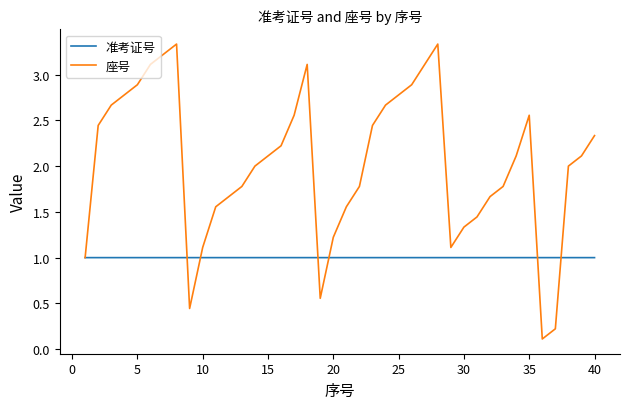

Rank the series by their maximum value, from lowest to highest.

准考证号, 座号